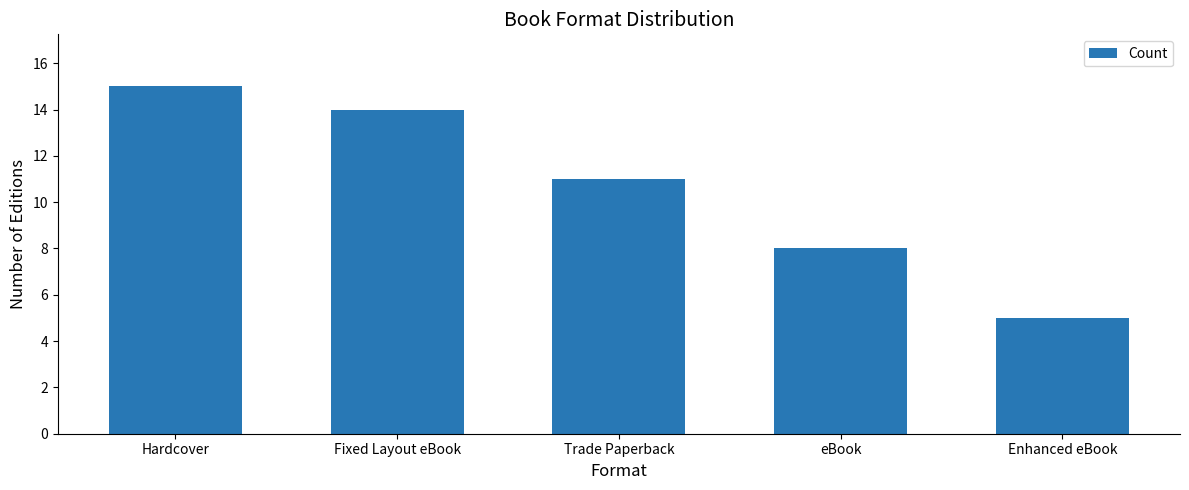

What is the label of the 4th bar from the left?

eBook